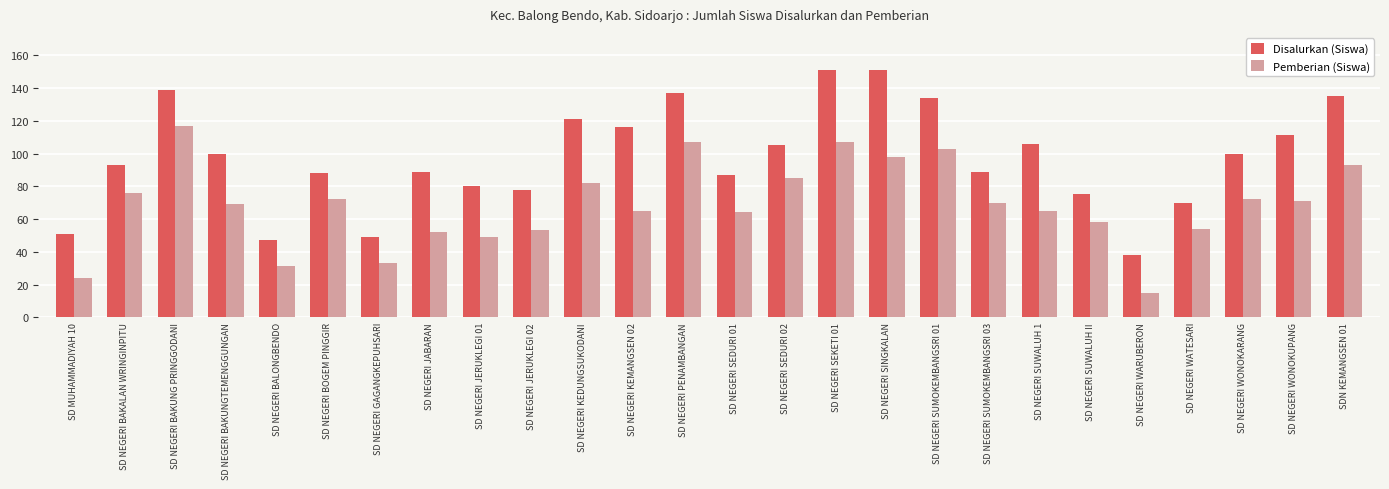

What is the label of the 17th bar from the right?

SD NEGERI JERUKLEGI 02